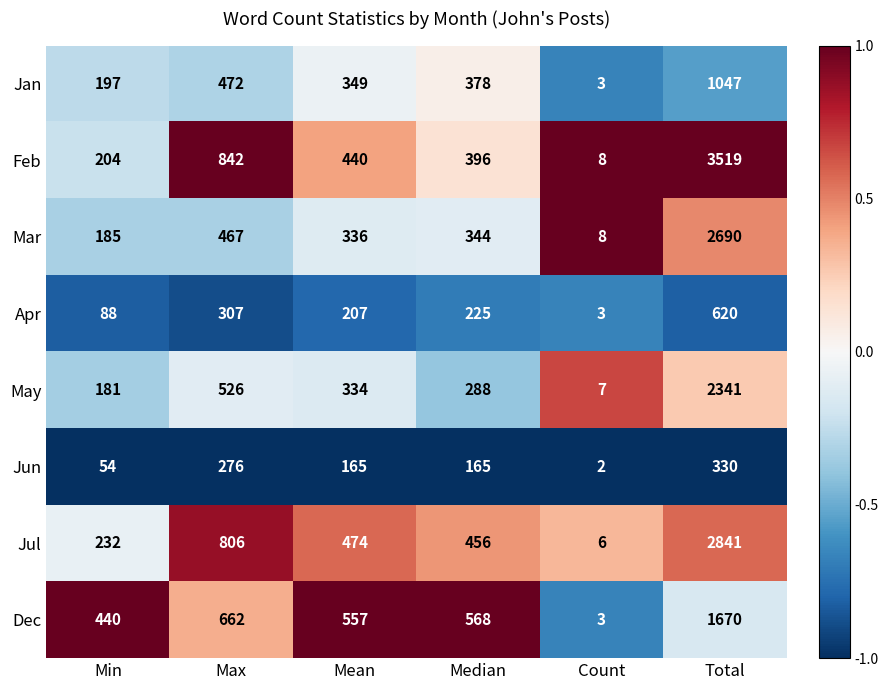

At which category is the sum across all series the highest?

Total